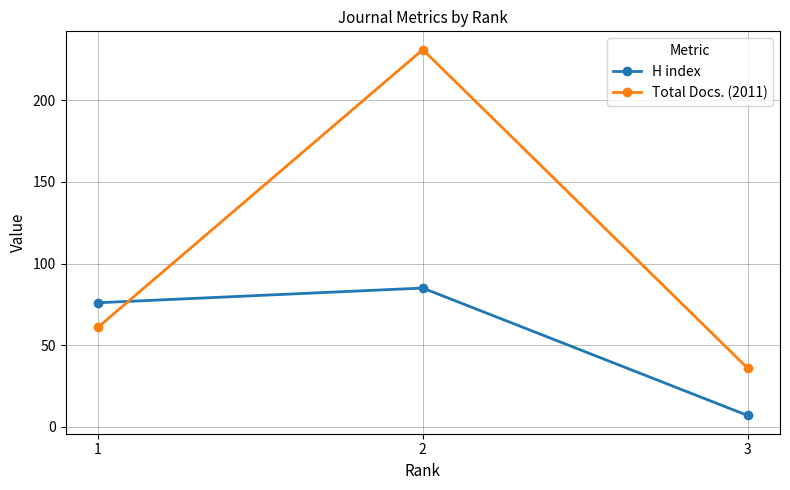

Reading left to right, what are all the values shown in this chart?

H index: 1=76	2=85	3=7
Total Docs. (2011): 1=61	2=231	3=36